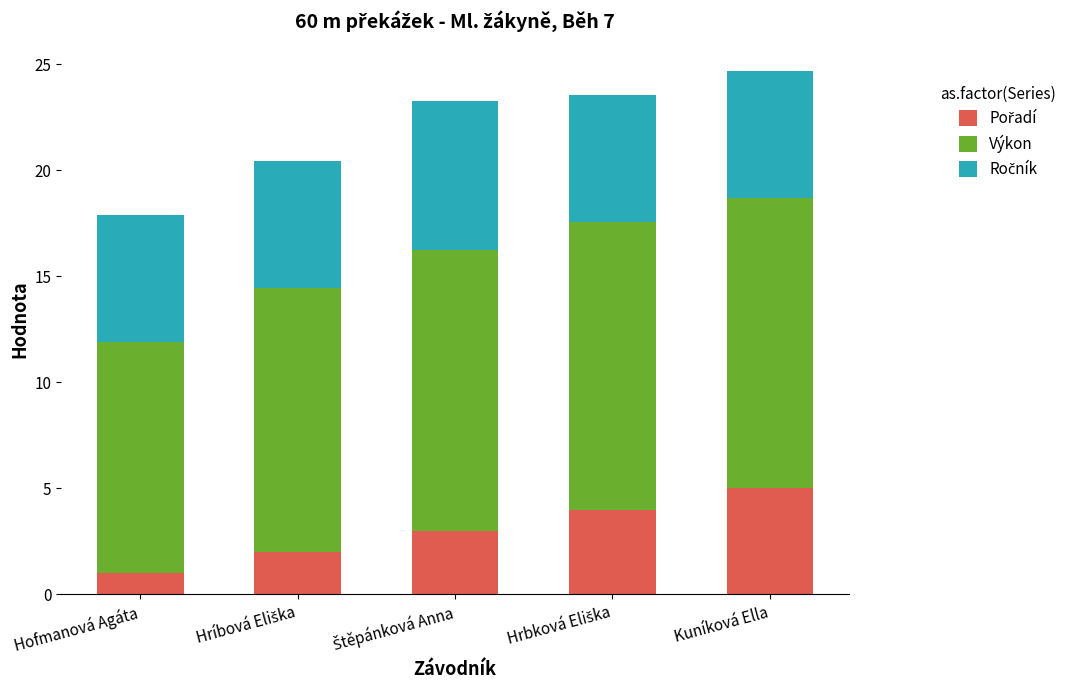

What is the total value across all series at Kuníková Ella?

24.7